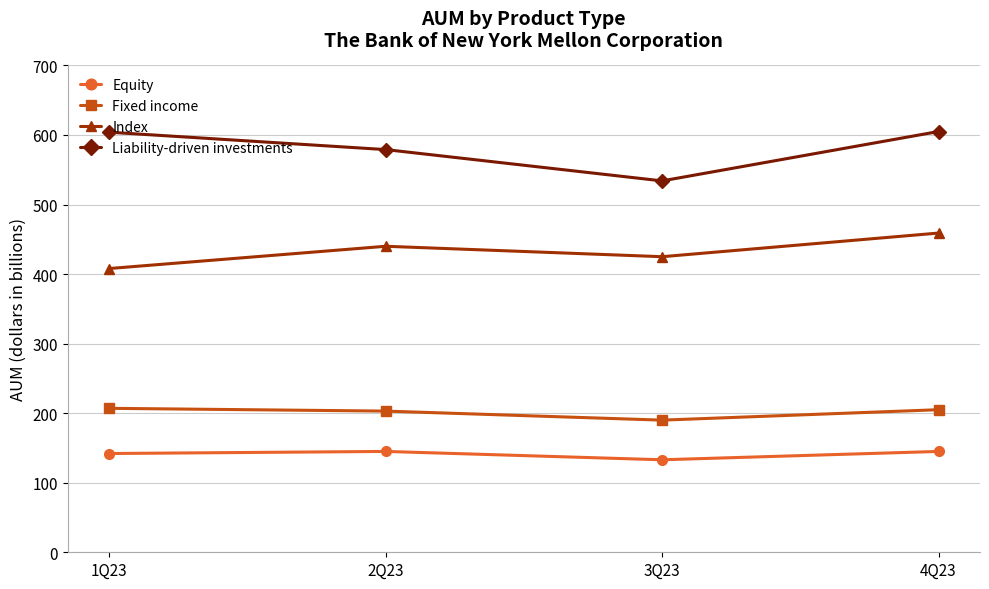

What is the average value of the Fixed income series?

201